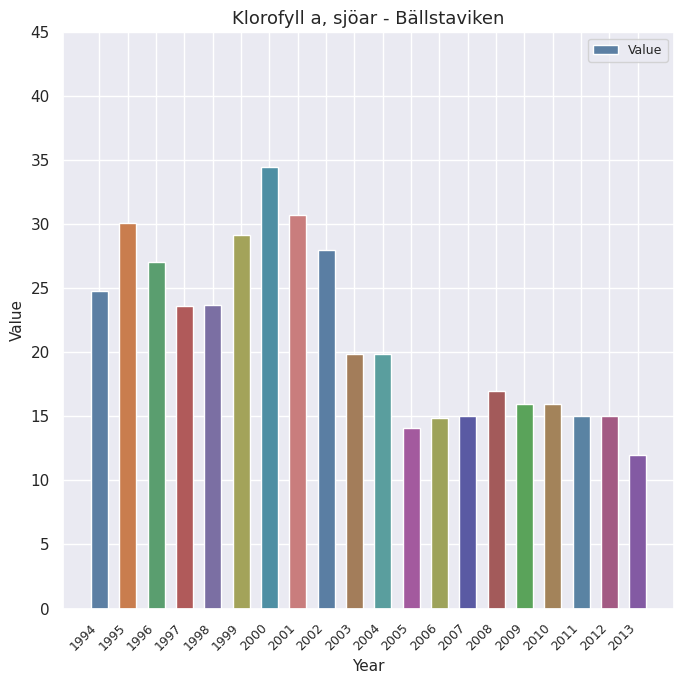

What is the value of the 11th bar from the left?

19.9